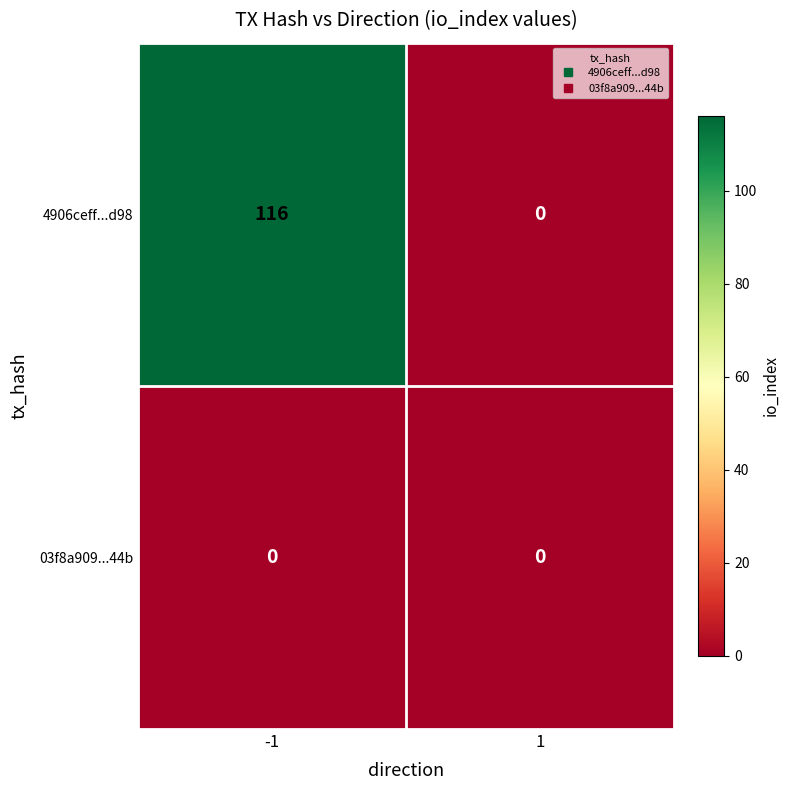

Reading right to left, extract all data points from this chart.

4906ceff...d98: 1=0	-1=116
03f8a909...44b: 1=0	-1=0